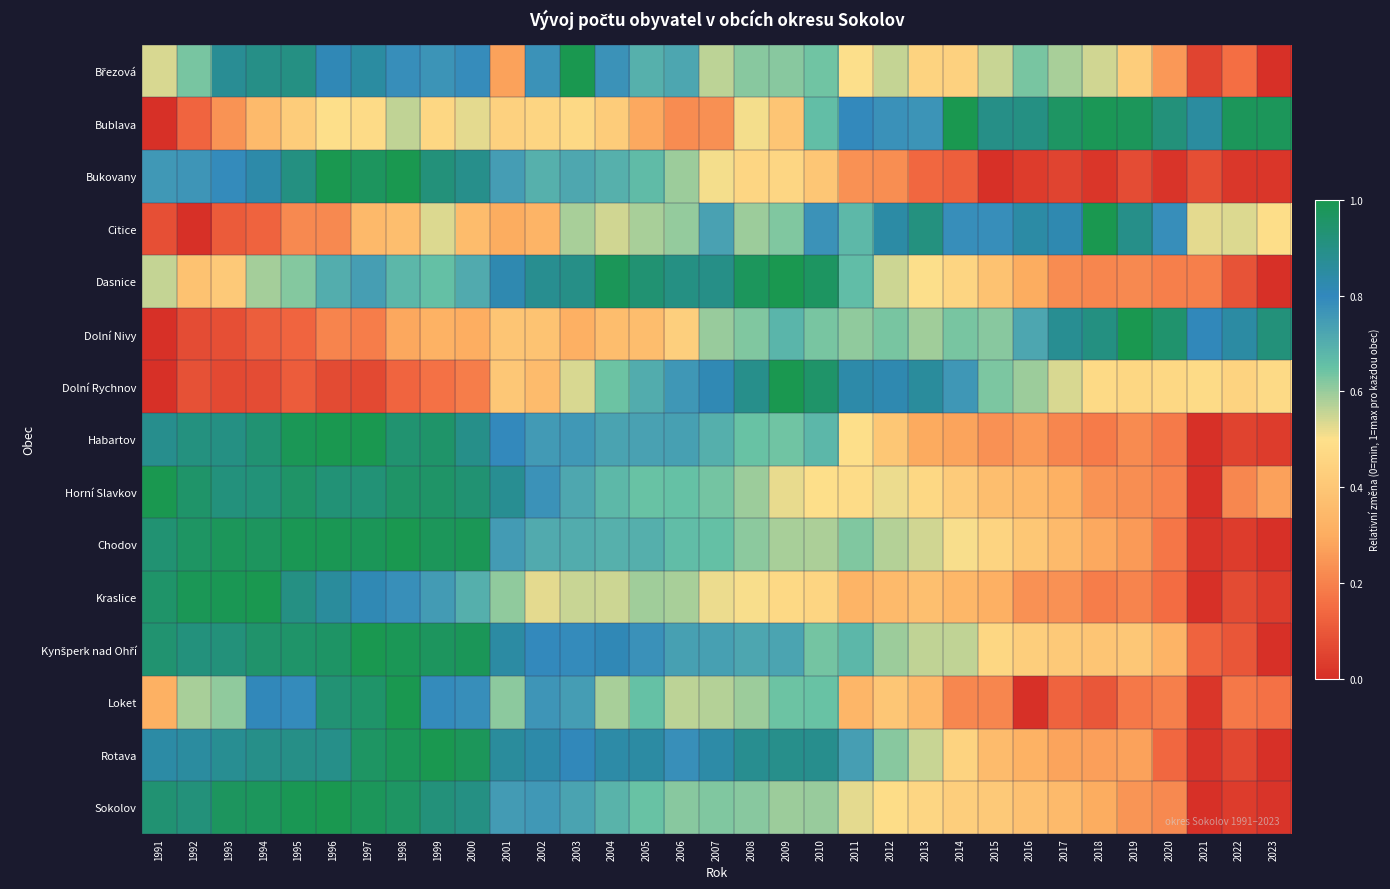

At how many categories does at least one series exceed 0?

33